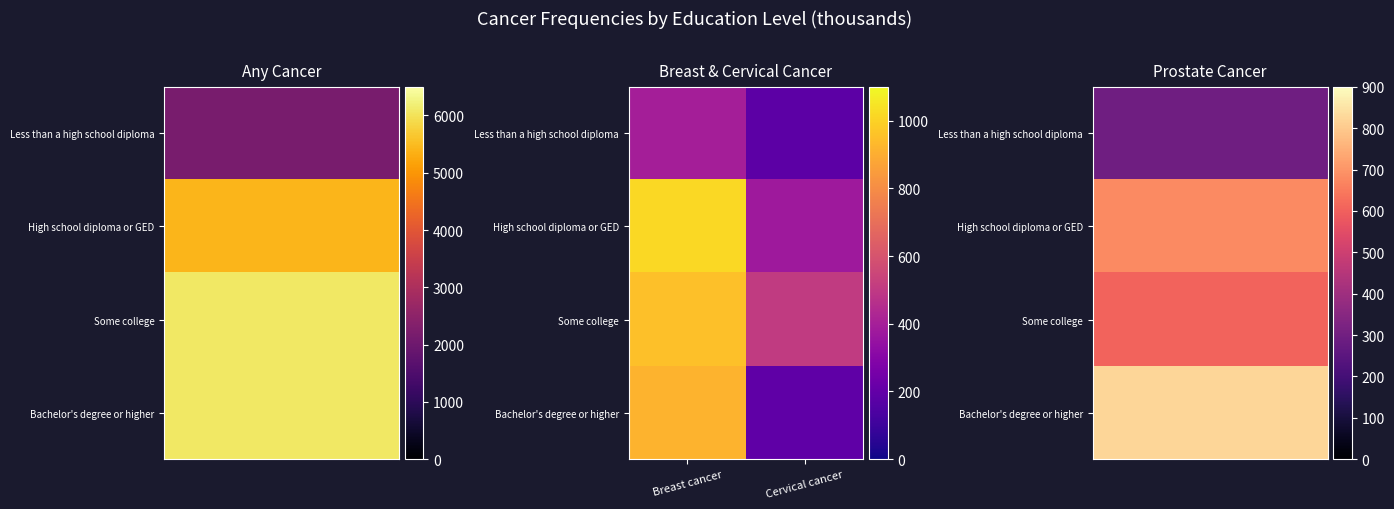

At which category is the sum across all series the highest?

Breast cancer